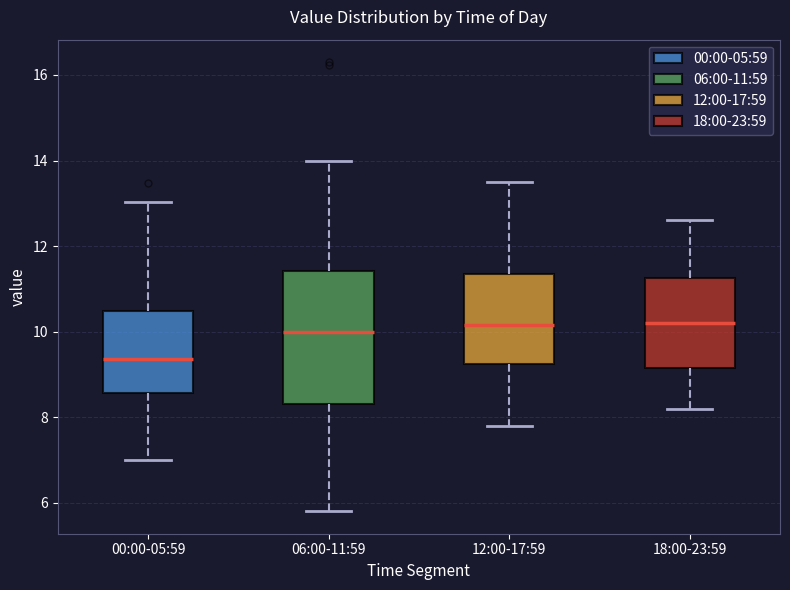

Comparing the boxes themselves (not the whiskers), which one is the tallest?

06:00-11:59